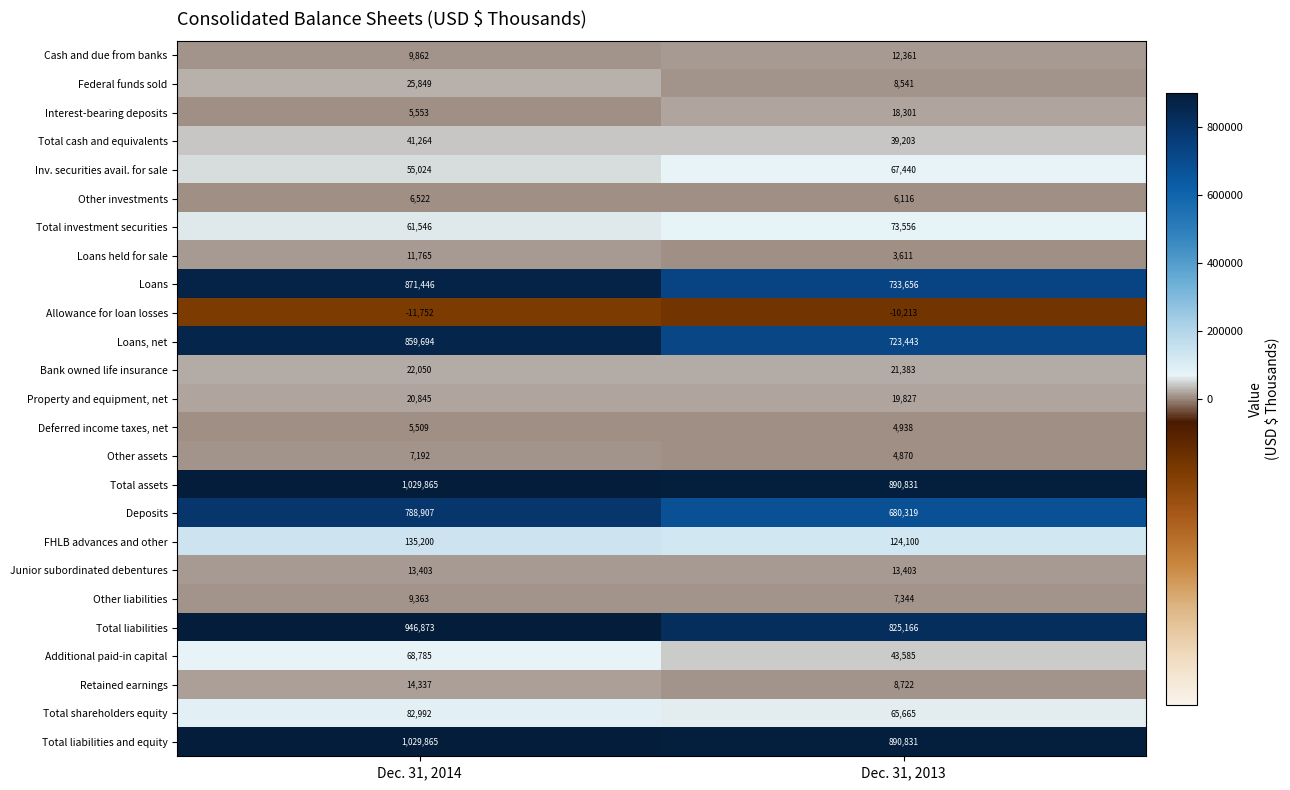

What is the greatest value displayed?

1029865